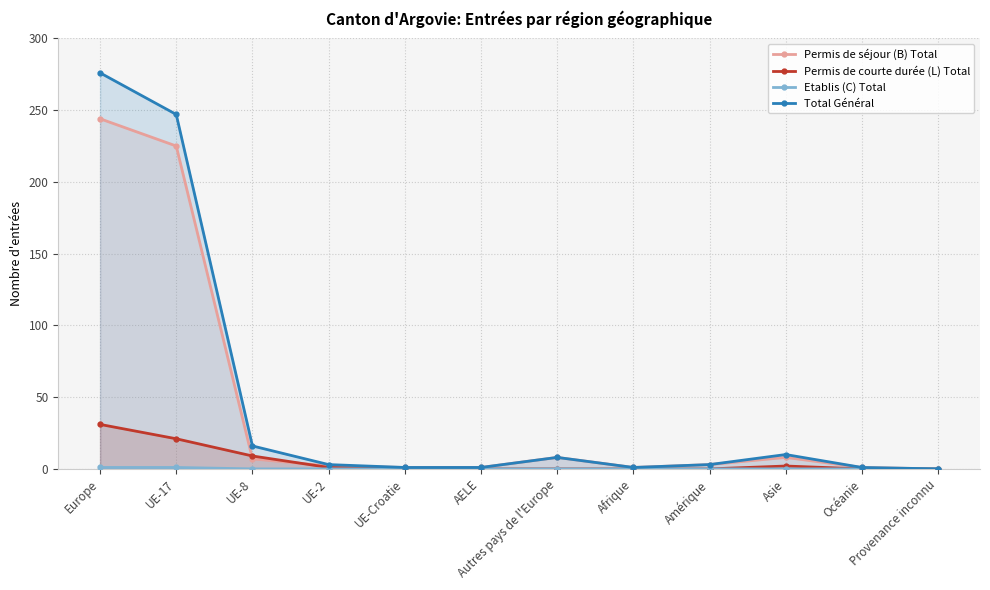

Does the chart display data point markers on the line(s)?

Yes